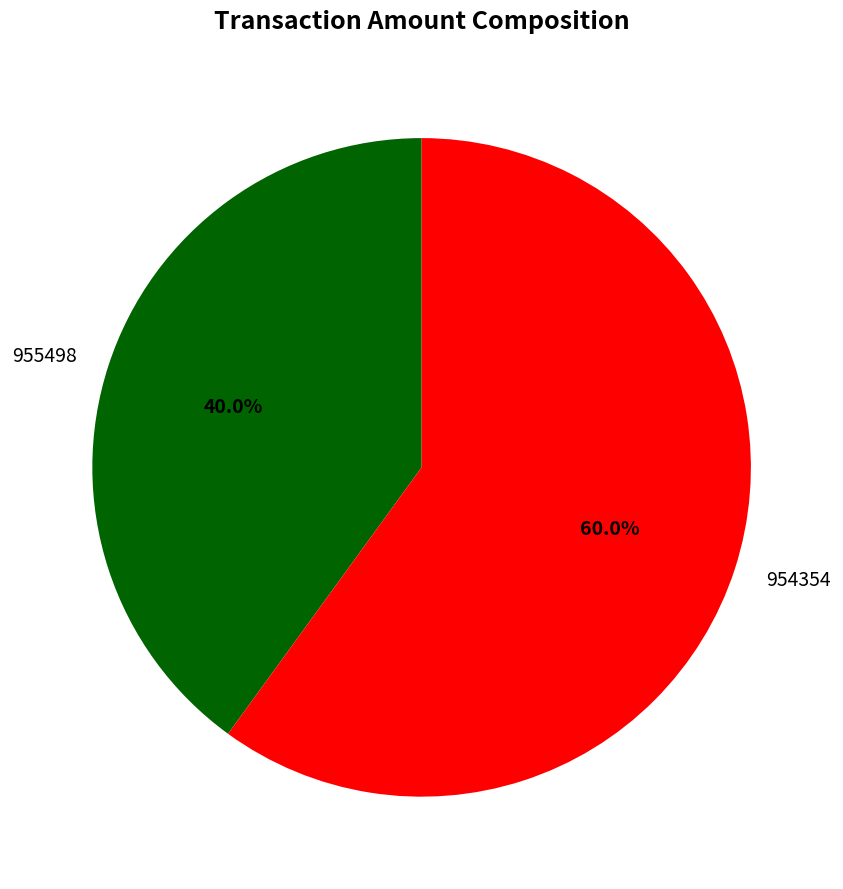

To the nearest percent, what is the difference between the largest and smallest slice percentages?

20%